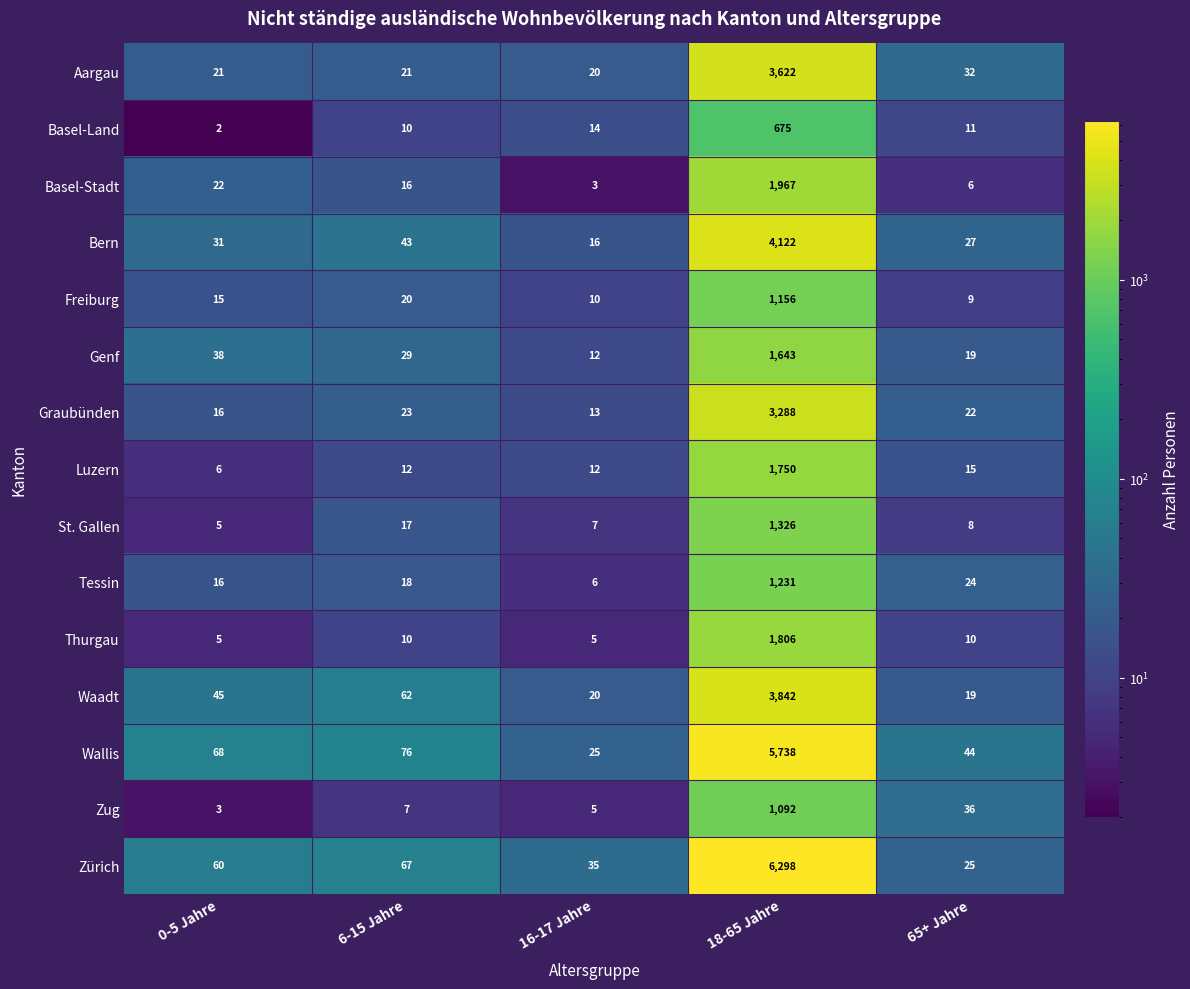

What is the difference between the maximum and second lowest values in the Zug series?

1087